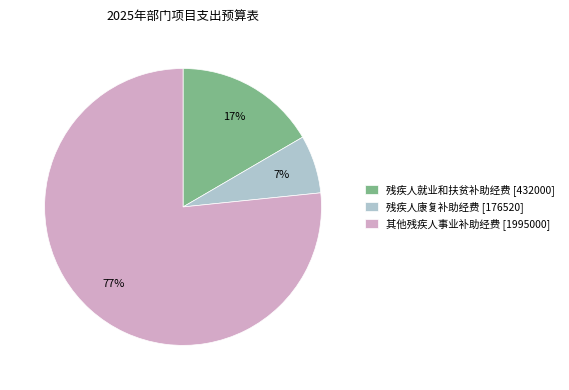

Is it true that 残疾人就业和扶贫补助经费 [432000] is 3% of the pie?

False